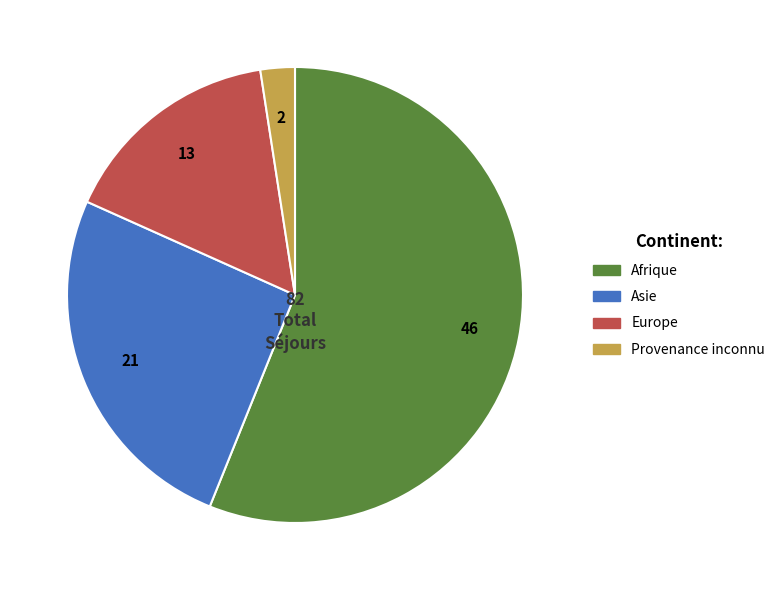

Is there a majority slice in this chart?

Yes